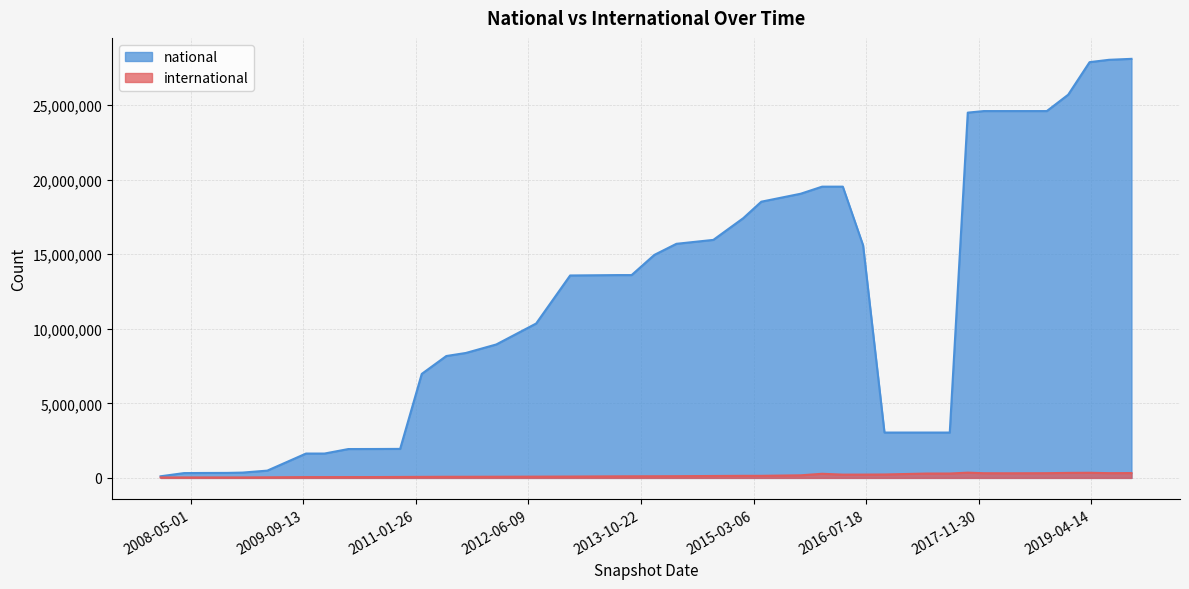

Reading left to right, list all the values displayed in this chart.

national: 108710	321833	330405	334964	356149	487518	1633352	1633352	1935369	1938476	1945310	6976645	8175137	8381020	8951003	10356257	13578337	13604765	13604765	14959310	15702761	15965868	17423624	18527845	19061977	19536464	19537275	15601509	3042131	3042131	3042128	24502149	24606961	24606961	24606961	24606961	25704812	27888596	28045581	28110605
international: 30844	30274	31041	31562	31846	39677	53218	53857	55199	56457	63456	68794	74831	75136	78708	84610	90504	104965	107429	110441	114648	127974	138377	138389	173761	276112	219742	221897	229153	292217	294124	351809	313647	309909	313093	316302	335291	343076	318252	323562